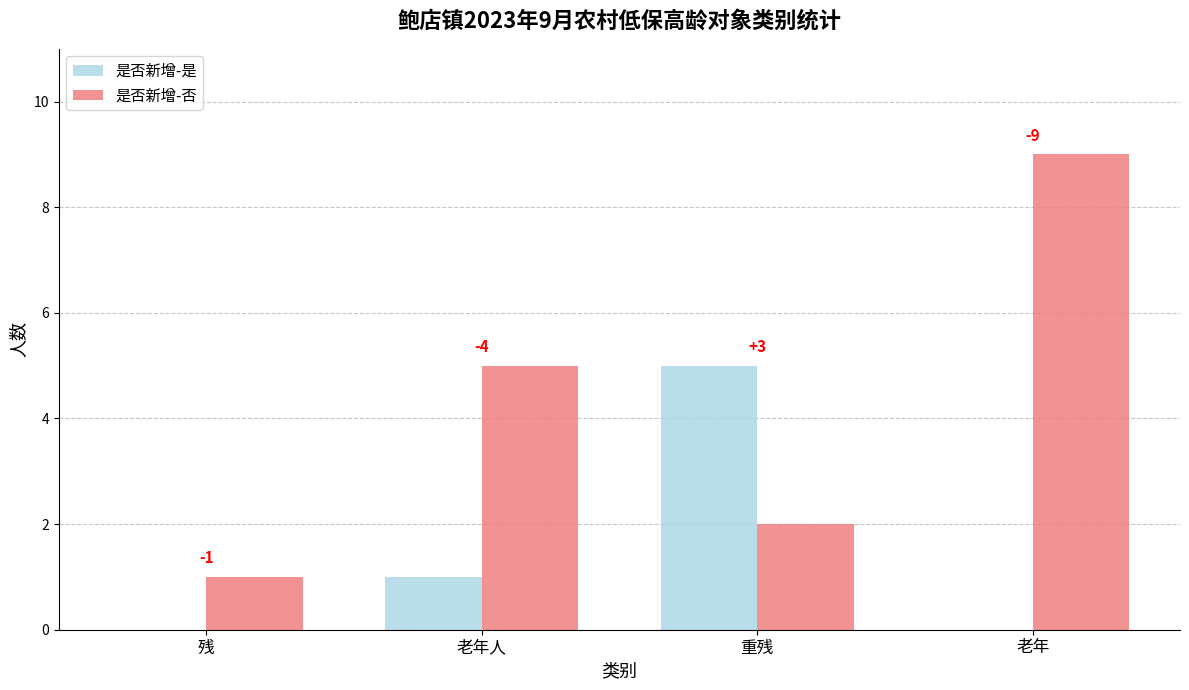

At which category does the chart reach its minimum across all series?

残